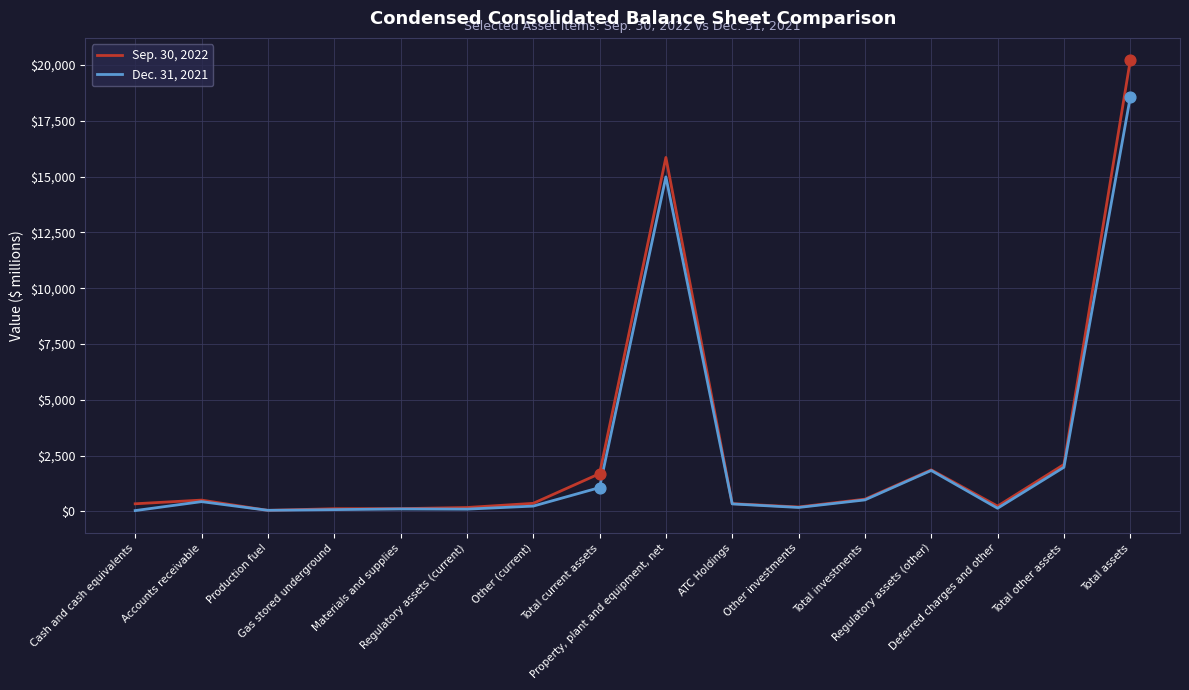

Which series has the largest range (max minus min)?

Sep. 30, 2022